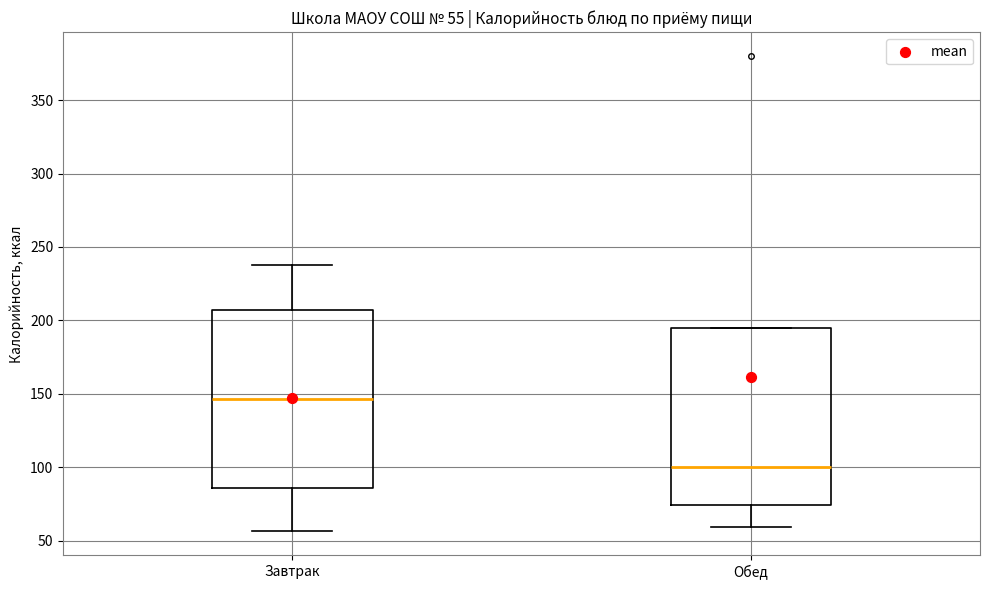

Which box's median line is the highest?

Завтрак